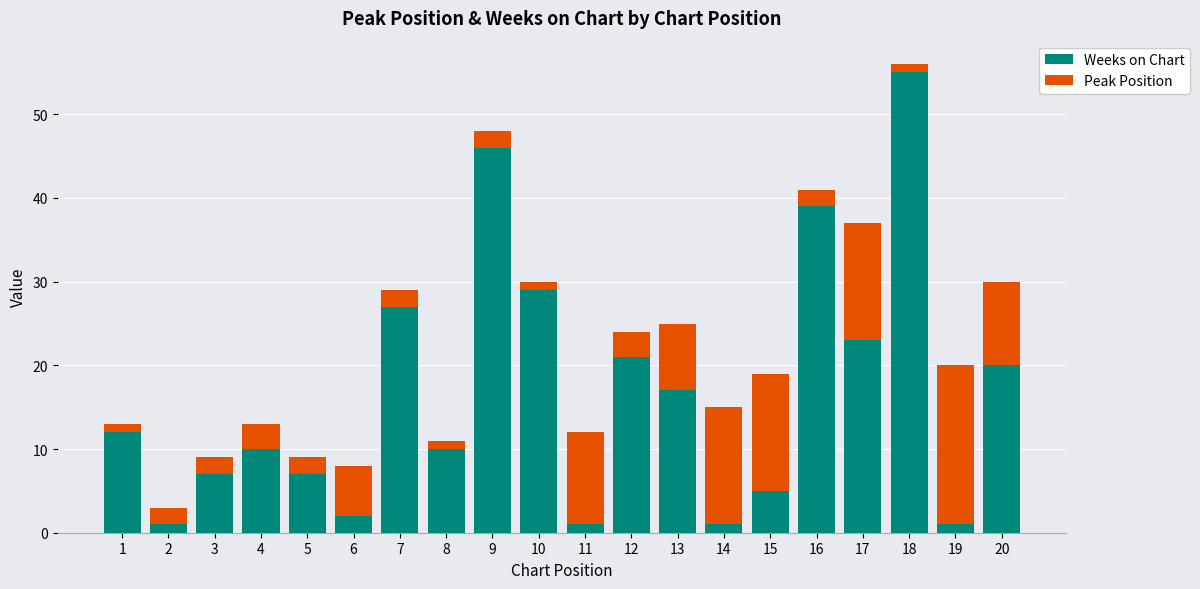

At which category is the sum across all series the highest?

18